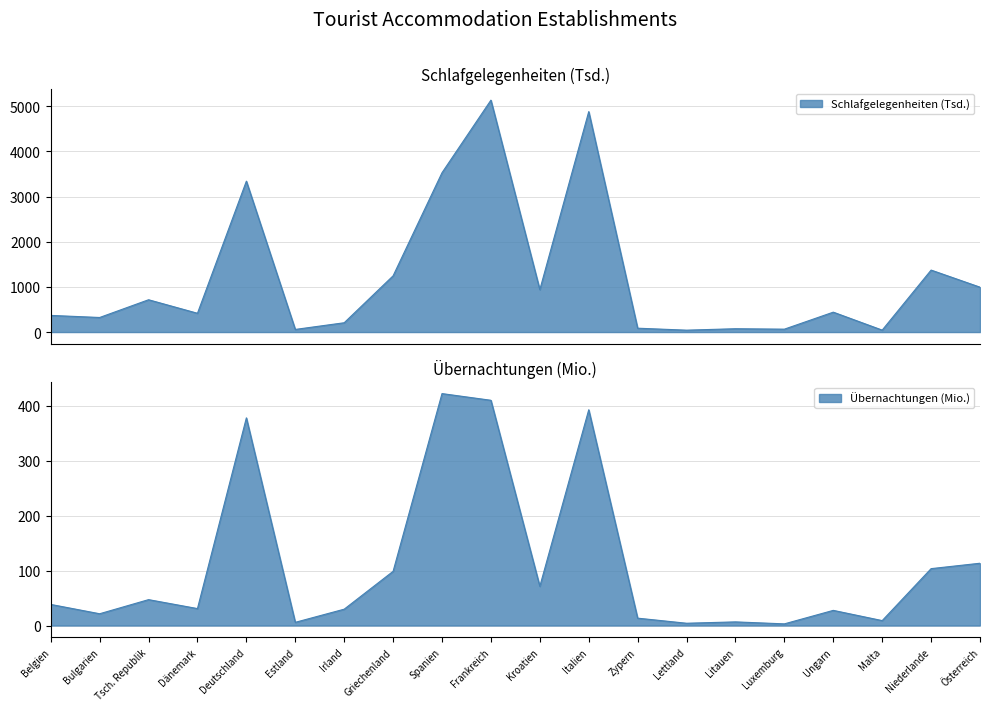

List the series in order of their overall mean, highest first.

Schlafgelegenheiten (Tsd.), Übernachtungen (Mio.)